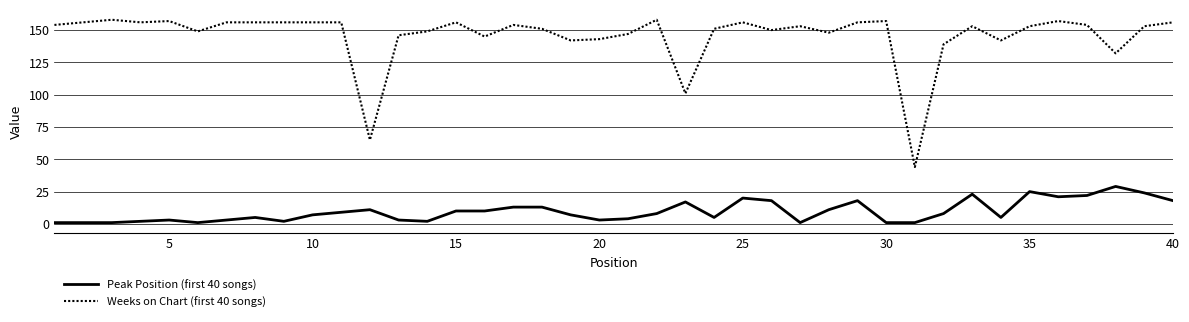

Rank the series by their average value, from highest to lowest.

Weeks on Chart (first 40 songs), Peak Position (first 40 songs)